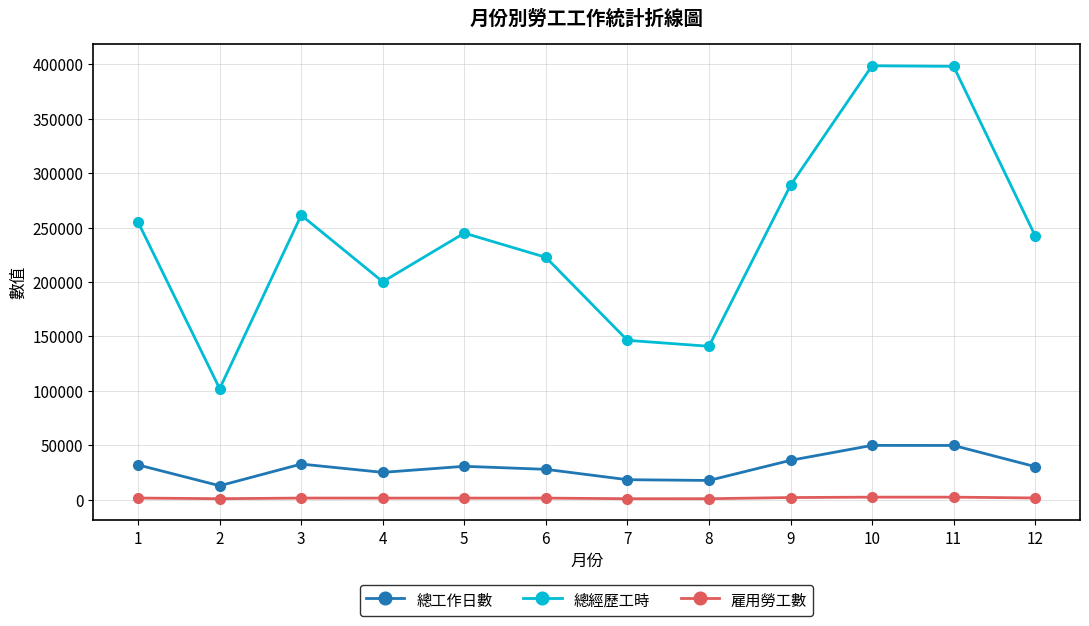

What is the value of the 總經歷工時 point at the 12th from the left?

242560